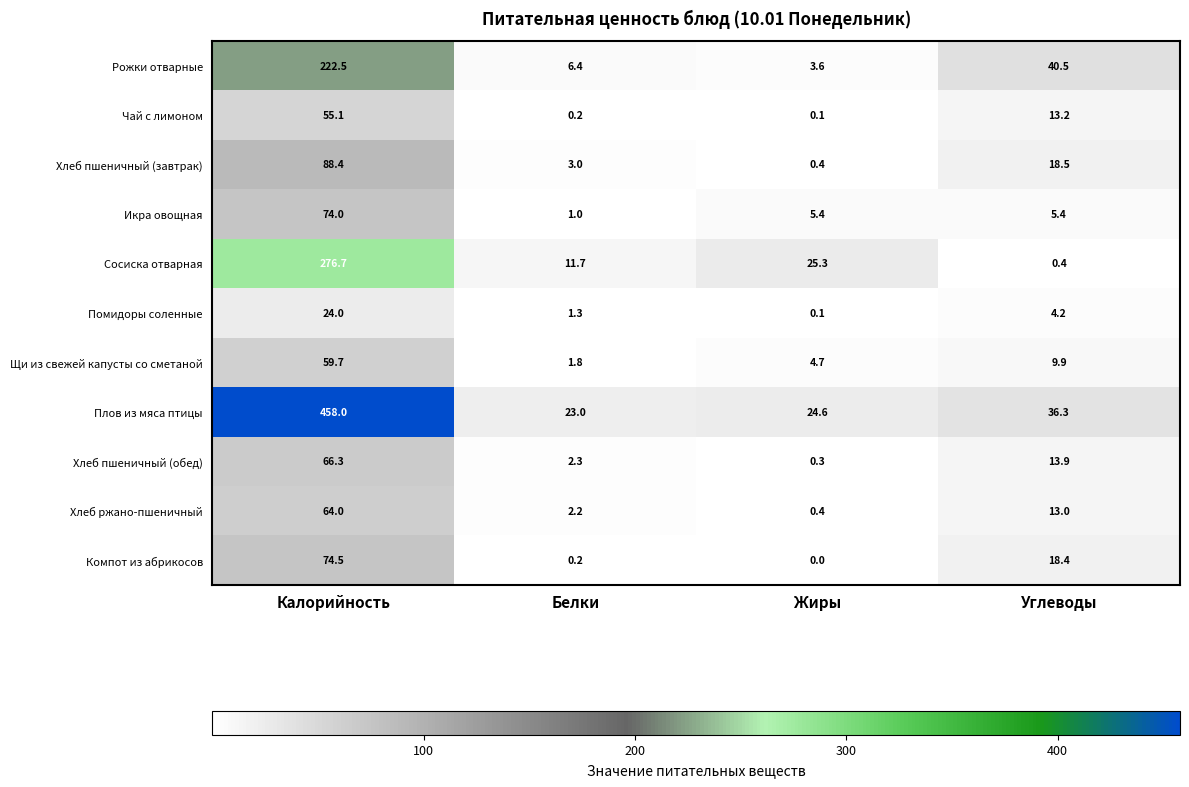

What is the sum of the Хлеб ржано-пшеничный values at Белки and Углеводы?

15.2